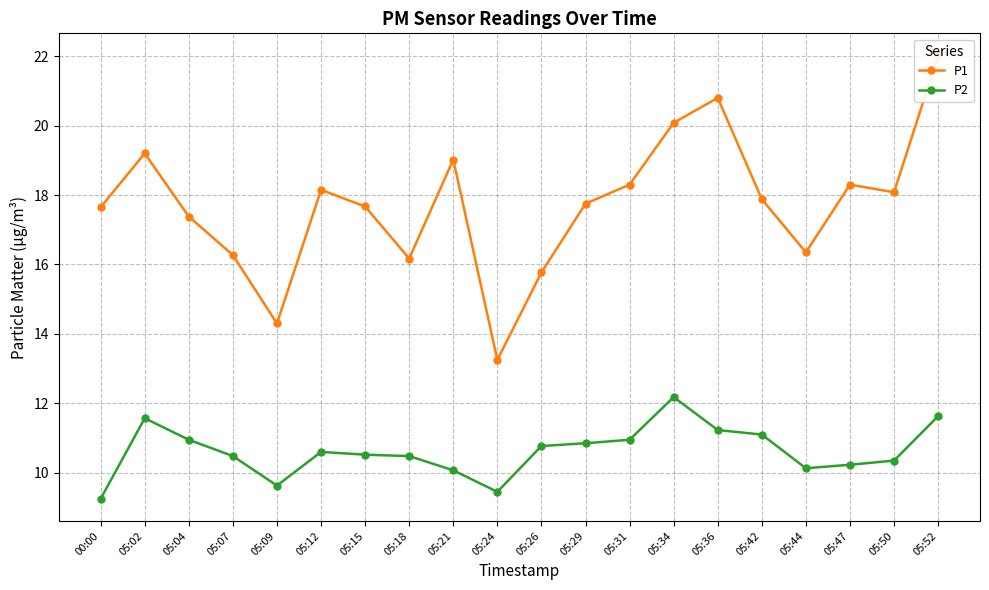

Is this an area chart (filled region under the line)?

No